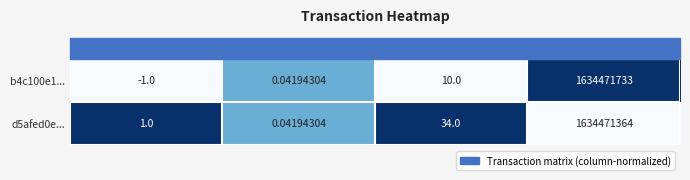

What is the difference between the highest and lowest values at direction?

2.0